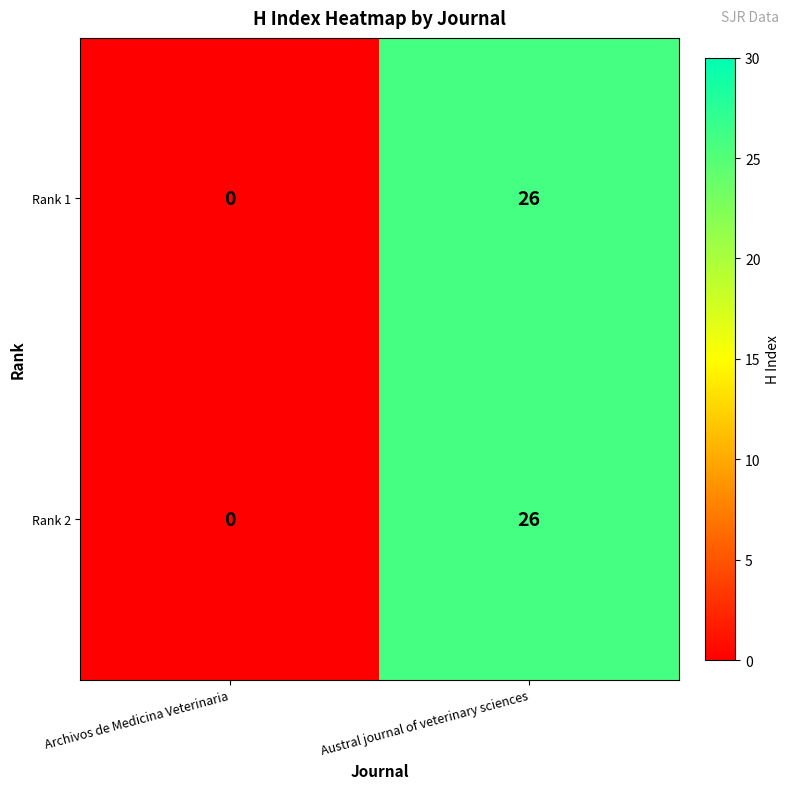

At which label is Rank 1 closest to 13?

Archivos de Medicina Veterinaria